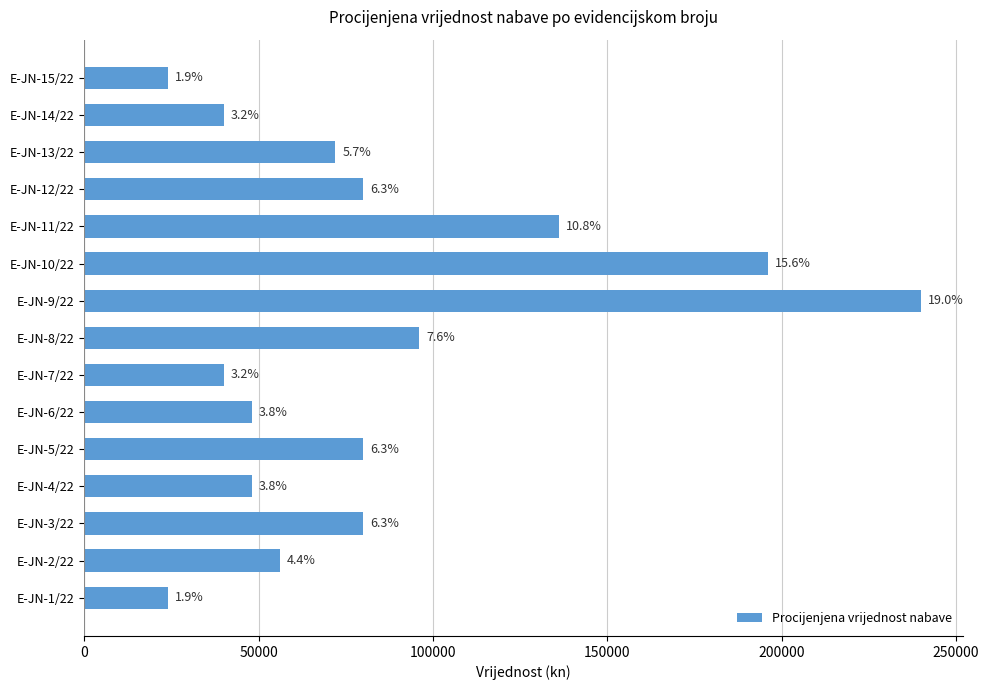

Does the chart contain any negative values?

No